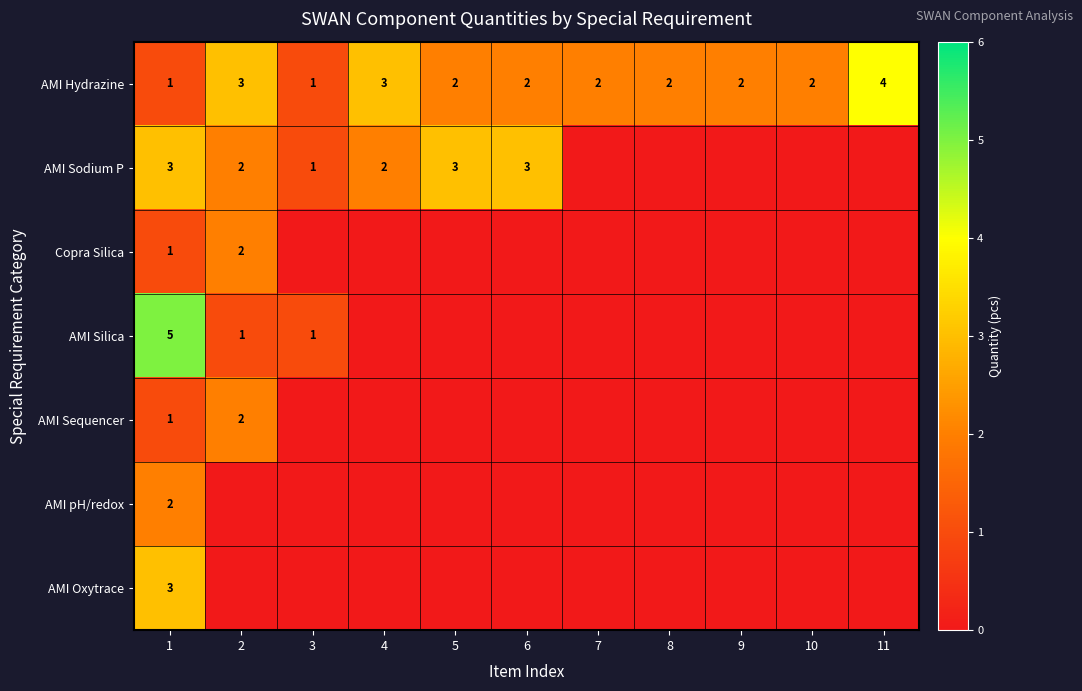

Count the AMI Hydrazine values in the range 2 to 3.

8